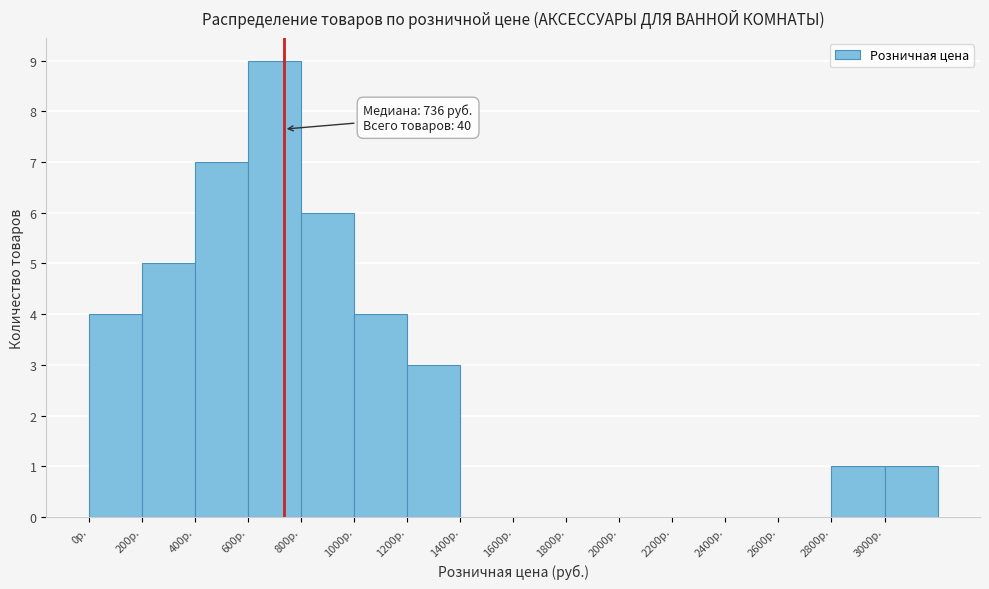

Over which range of the x-axis is the bar tallest?

600 to 800